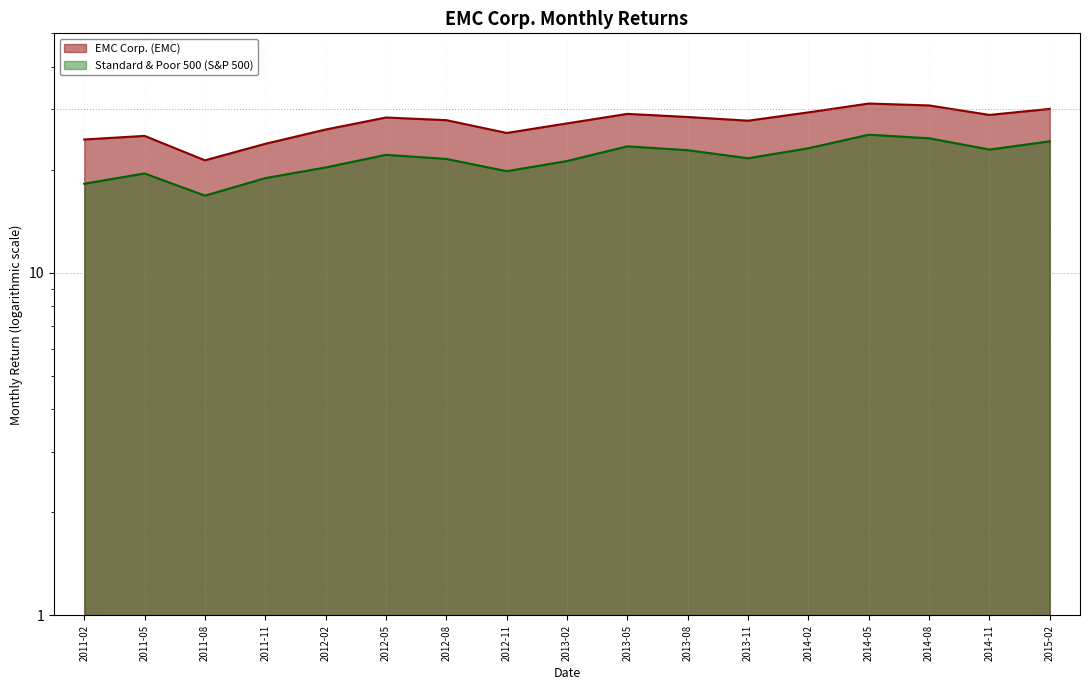

List the series in order of their overall mean, lowest first.

Standard & Poor 500 (S&P 500) line, EMC Corp. (EMC) line